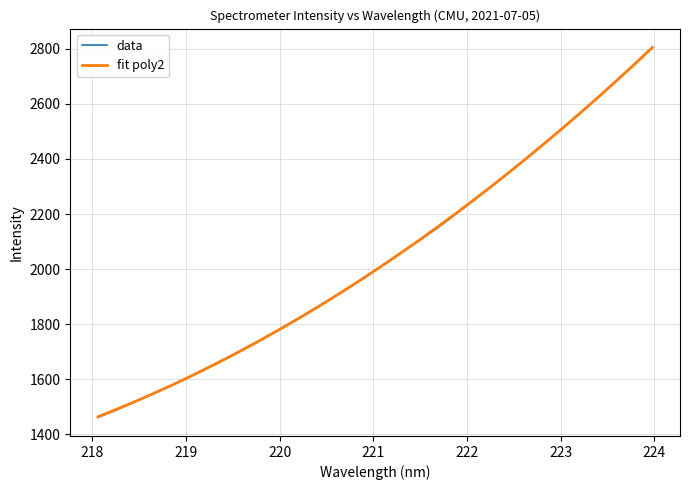

What is the highest value of the data series?

2805.6